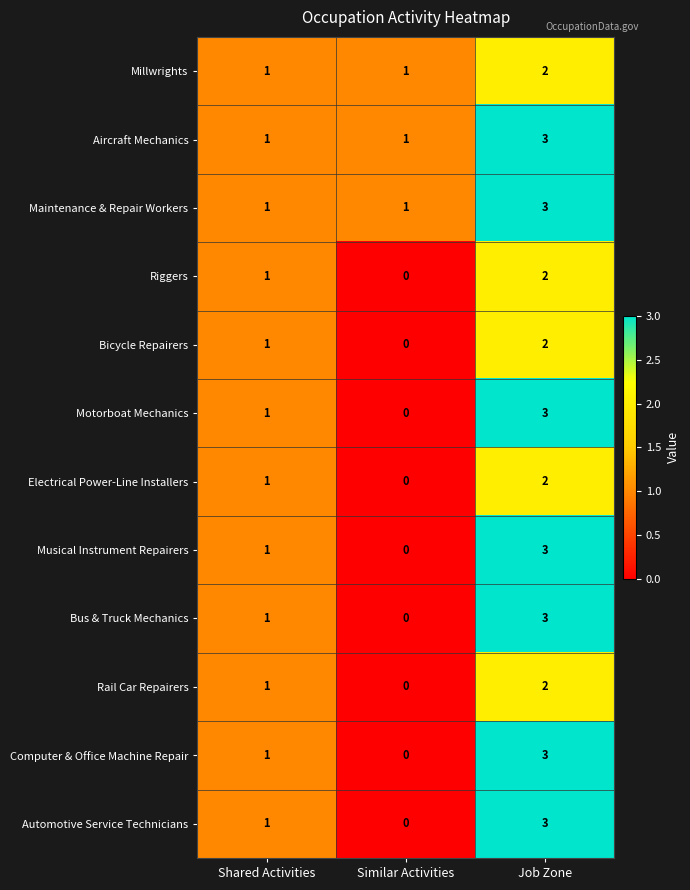

True or false: Electrical Power-Line Installers has a value of 2 at Job Zone.

True